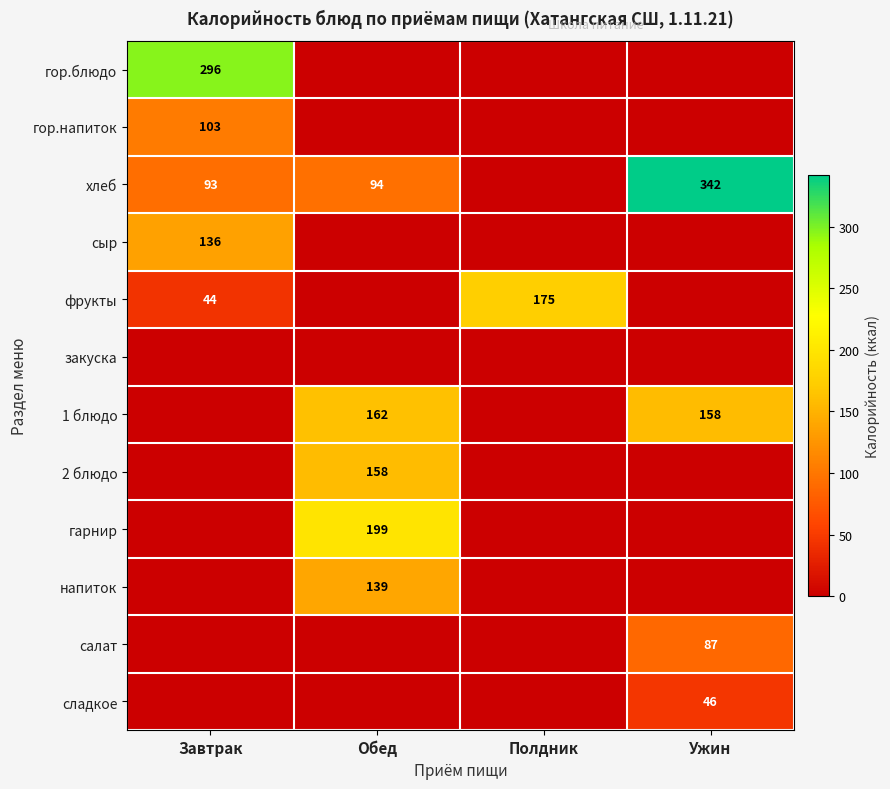

The value of хлеб at Ужин is 71. True or false?

False